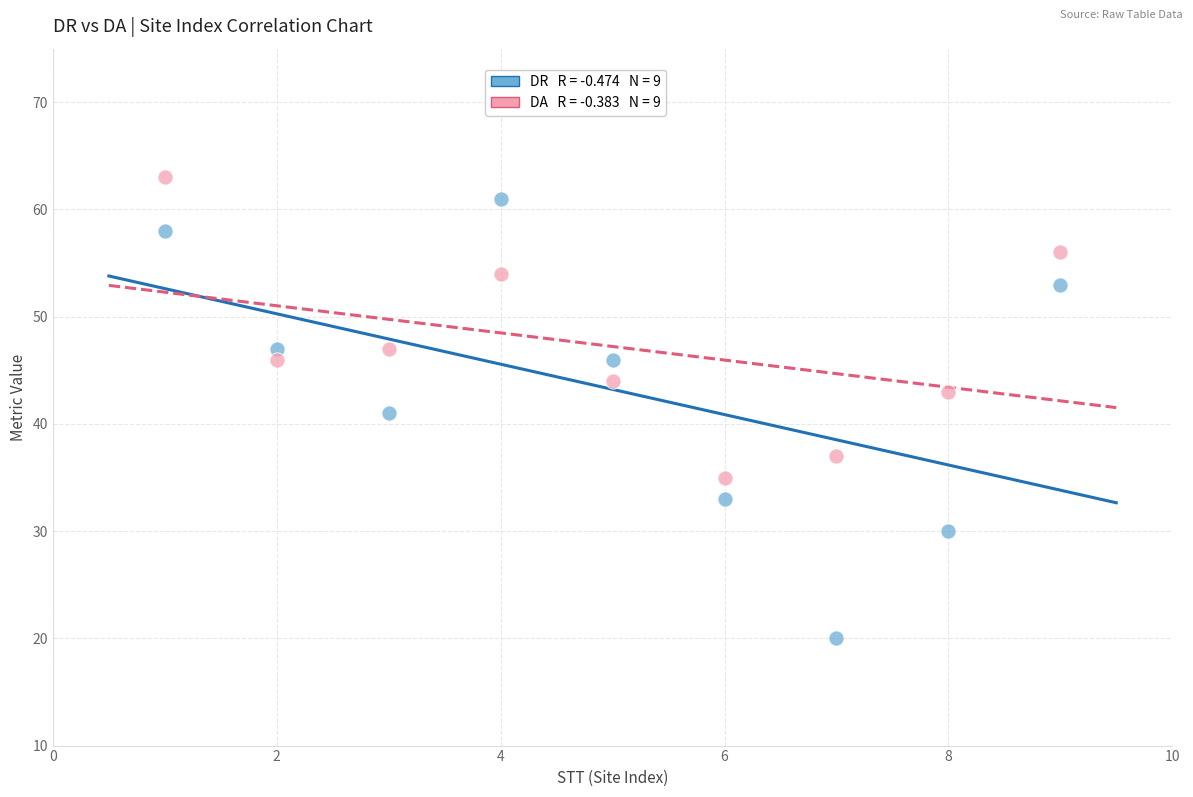

Across all data points, what is the range of Y values (max minus min)?

43